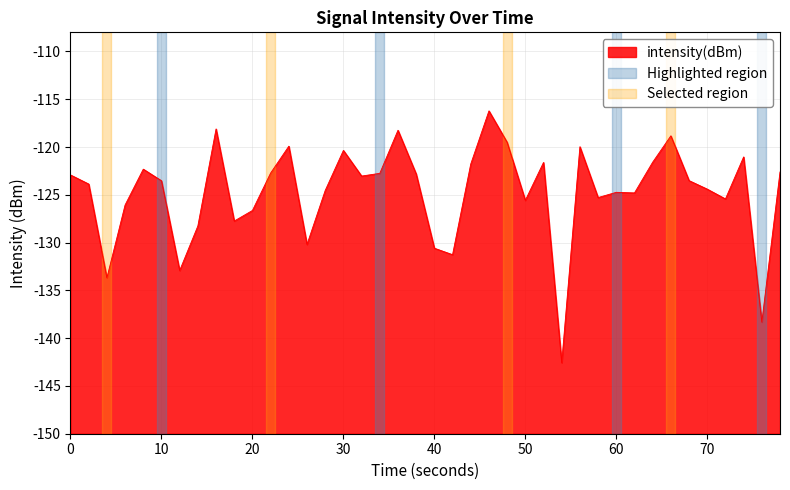

Does the chart have visible grid lines?

Yes